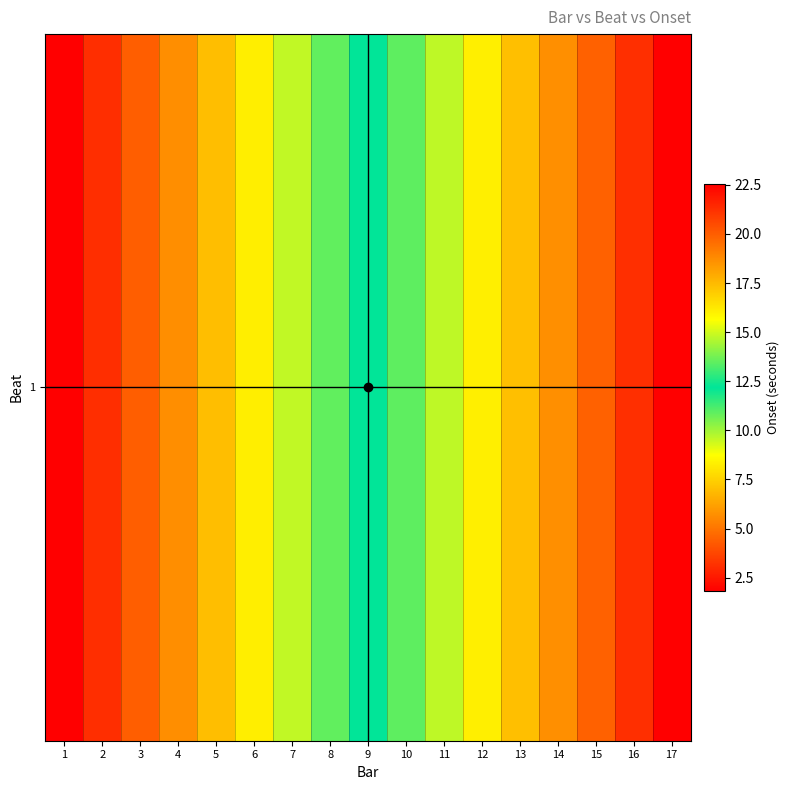

How many series are shown in this chart?

1